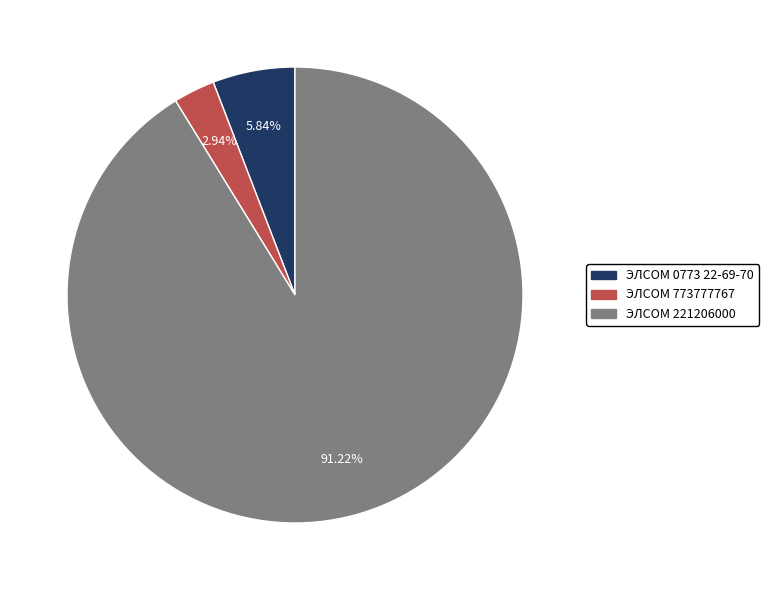

Which category has the smallest portion of the pie?

ЭЛСОМ 773777767